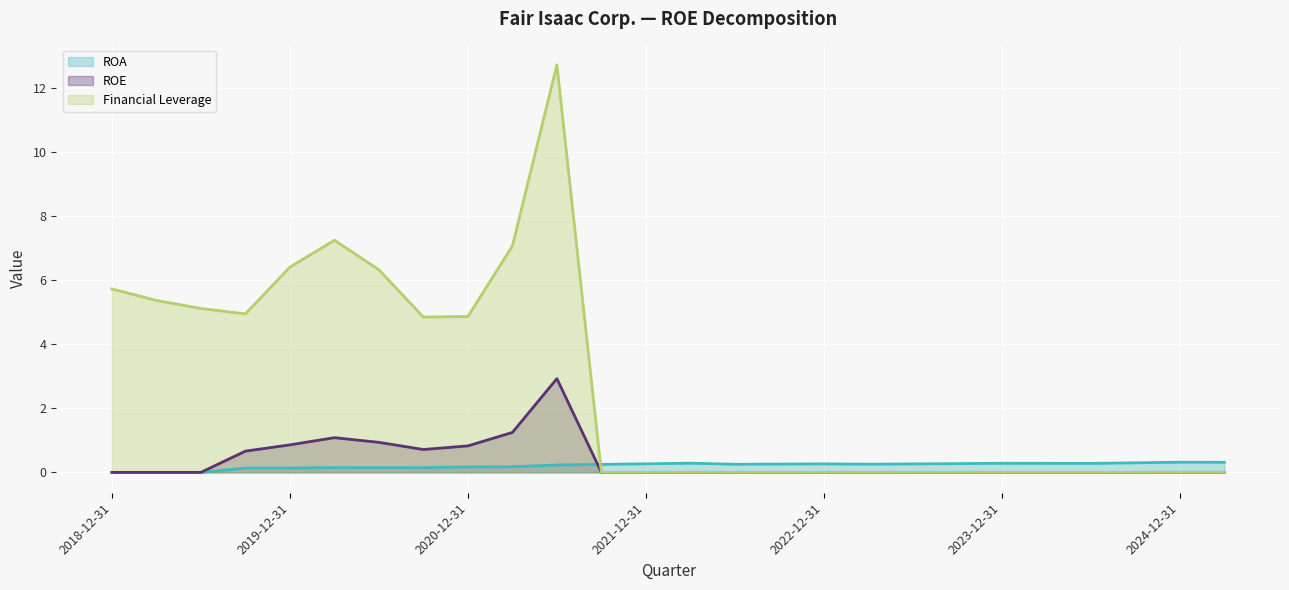

Reading left to right, list all the values displayed in this chart.

ROA (line): 0.0	0.0	0.0	0.1	0.1	0.1	0.1	0.1	0.2	0.2	0.2	0.3	0.3	0.3	0.3	0.3	0.3	0.3	0.3	0.3	0.3	0.3	0.3	0.3	0.3	0.3
ROE (line): 0.0	0.0	0.0	0.7	0.9	1.1	0.9	0.7	0.8	1.2	2.9	0.0	0.0	0.0	0.0	0.0	0.0	0.0	0.0	0.0	0.0	0.0	0.0	0.0	0.0	0.0
Financial Leverage (line): 5.7	5.4	5.1	5.0	6.4	7.2	6.3	4.8	4.9	7.1	12.7	0.0	0.0	0.0	0.0	0.0	0.0	0.0	0.0	0.0	0.0	0.0	0.0	0.0	0.0	0.0